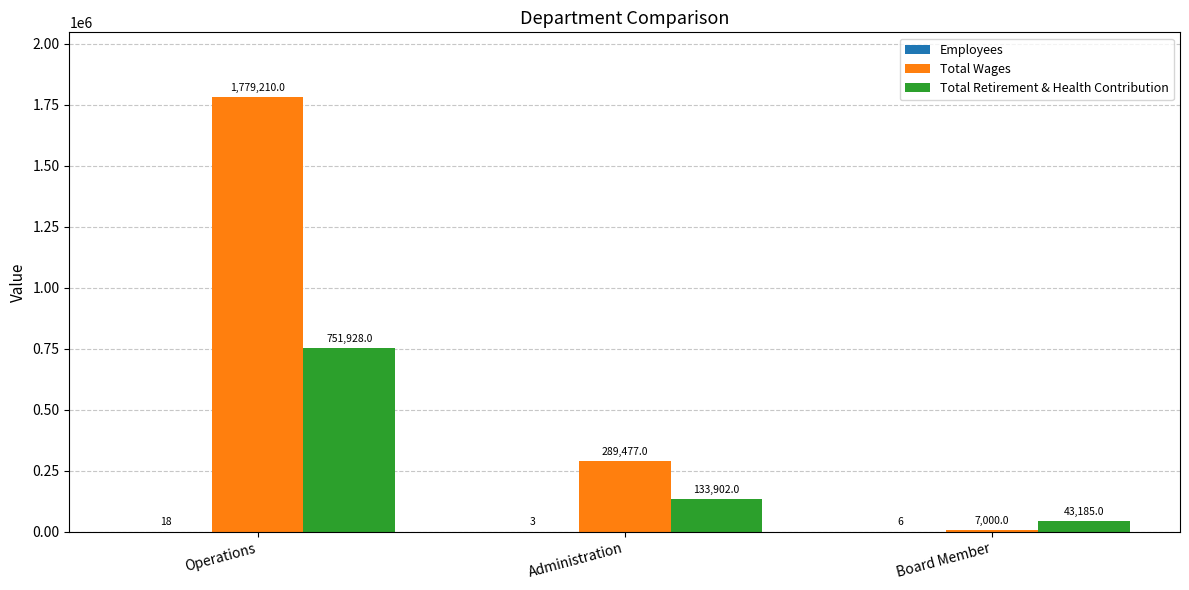

Count the Total Retirement & Health Contribution values in the range 43185 to 751928.

3